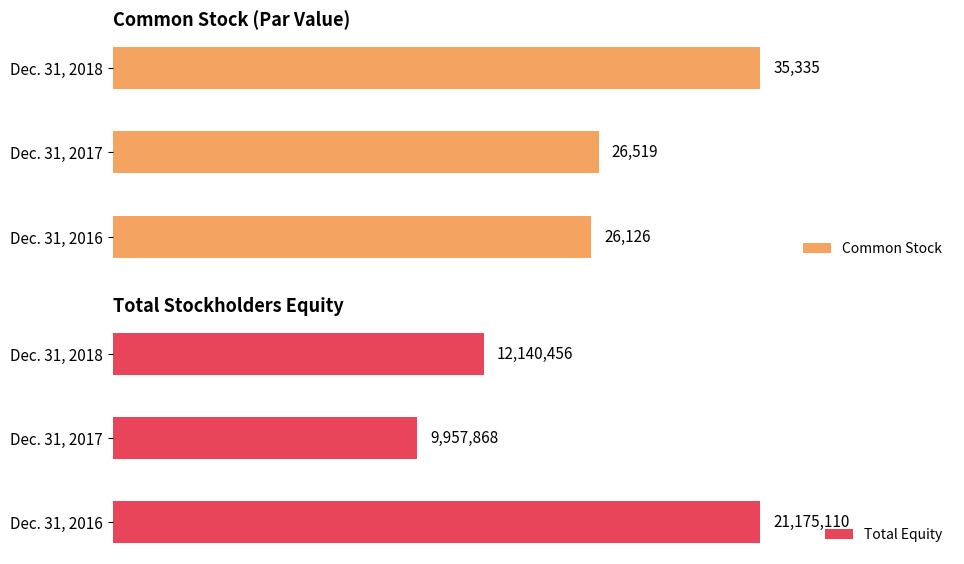

Reading right to left, extract all data points from this chart.

Common Stock: 35335	26519	26126
Total Equity: 12140456	9957868	21175110